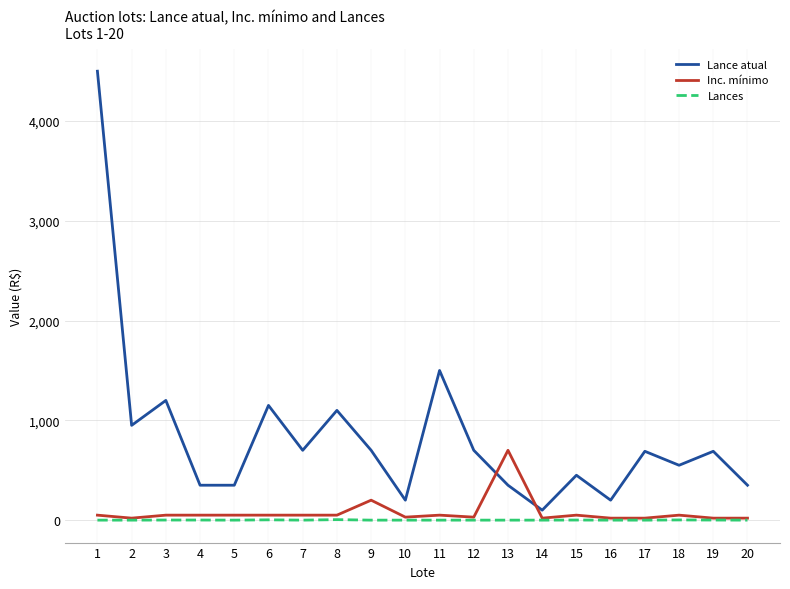

At 13, list the series in order from smallest to largest.

Lances, Lance atual, Inc. mínimo